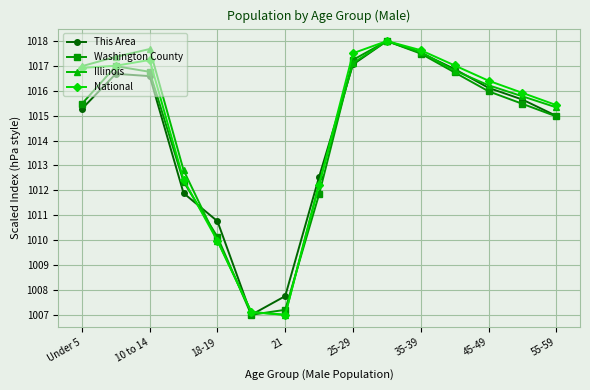

True or false: Illinois and This Area intersect in this chart.

True